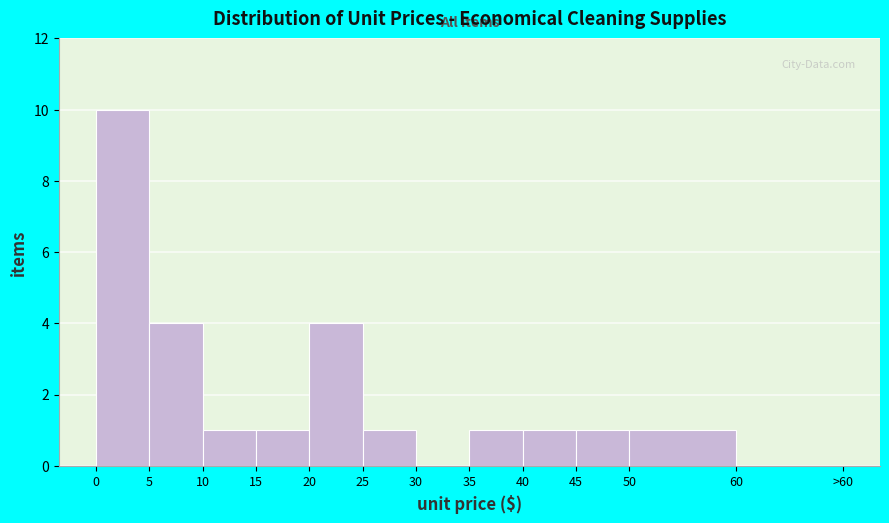

Reading right to left, what are all the values shown in this chart?

60=0	50=1	45=1	40=1	35=1	30=0	25=1	20=4	15=1	10=1	5=4	0=10